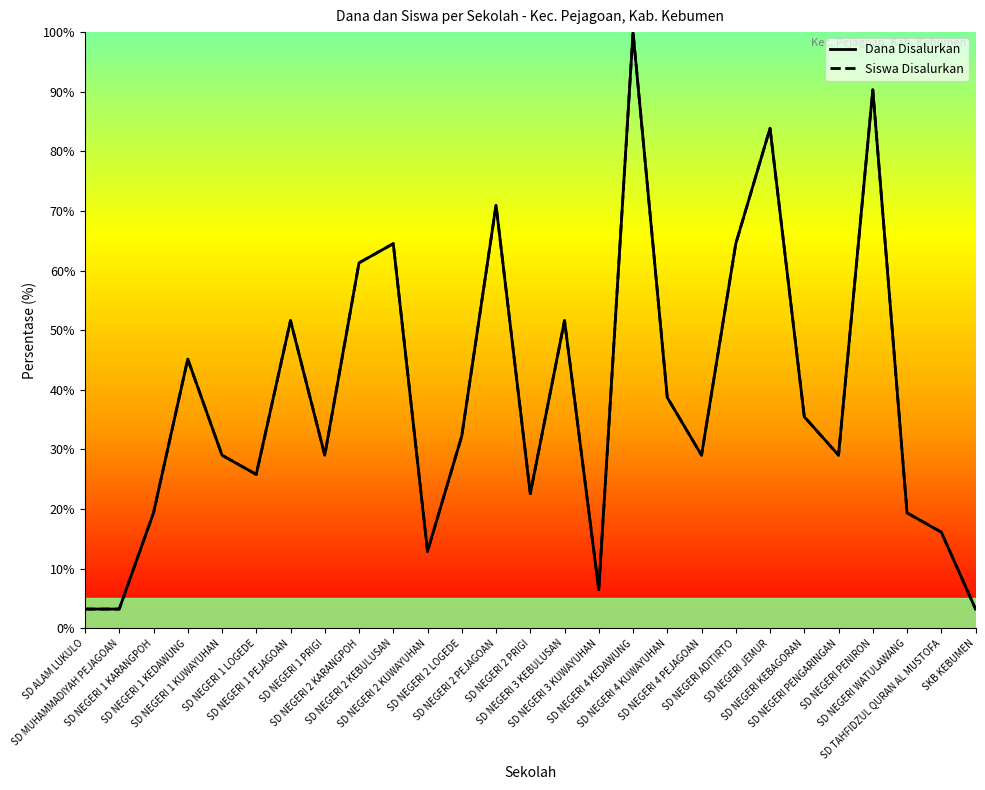

Does the chart have visible grid lines?

No